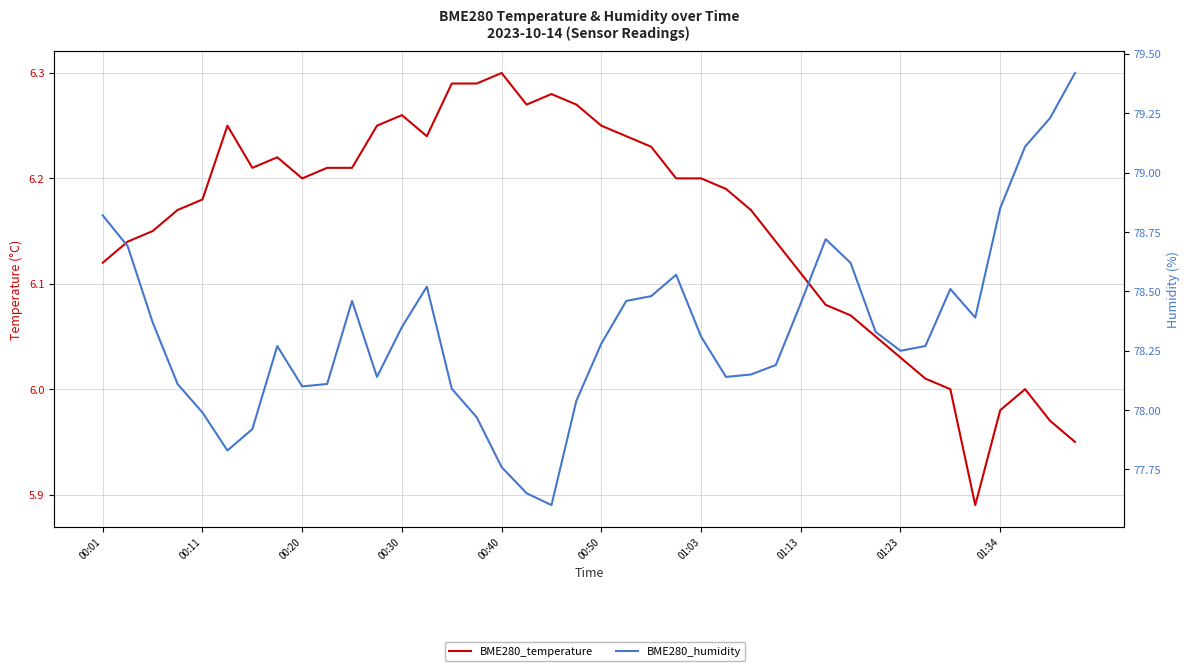

True or false: BME280_temperature has more than 0 points higher than both neighbors.

True